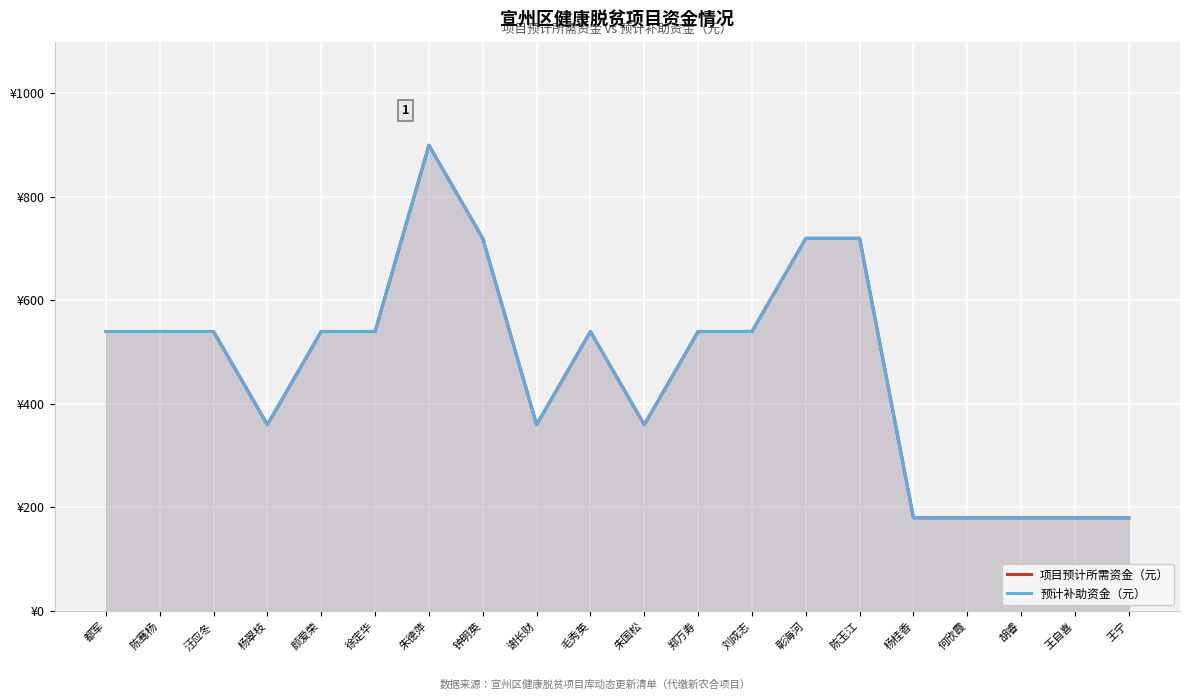

What is the label of the 19th point from the left?

王自喜